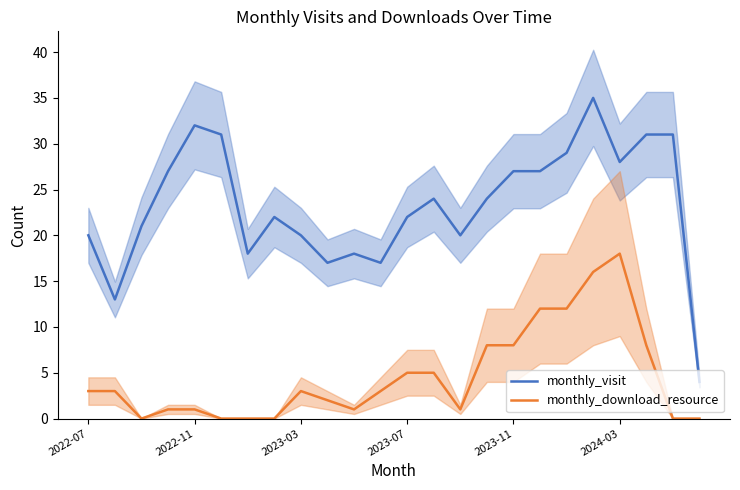

True or false: monthly_download_resource and monthly_visit cross at least once.

False